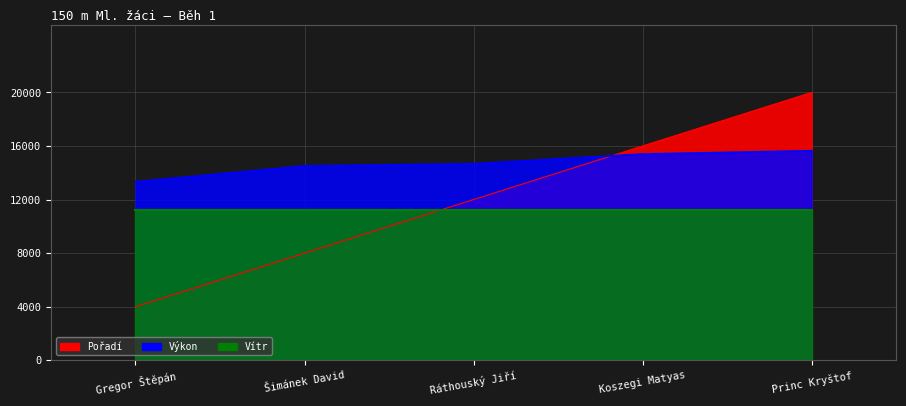

What is the smallest value displayed?

4000.0